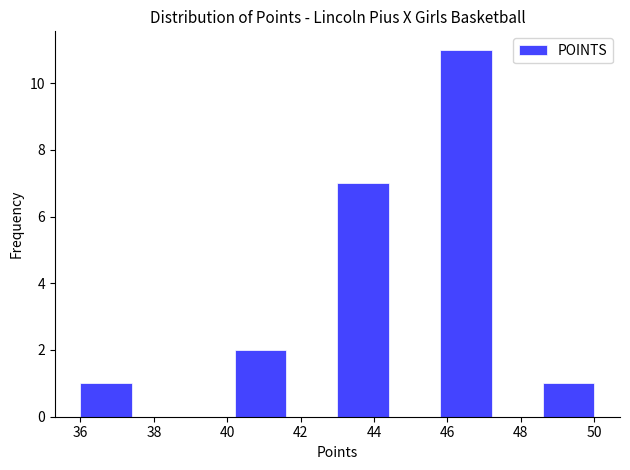

Reading left to right, transcribe this chart: for each bar, give the range it covers on the x-axis and its height. The values are not printed on the chart, so give them approximately, as read against the axis.

36.0 to 37.4: 1
37.4 to 38.8: 0
38.8 to 40.2: 0
40.2 to 41.6: 2
41.6 to 43.0: 0
43.0 to 44.4: 7
44.4 to 45.8: 0
45.8 to 47.2: 11
47.2 to 48.6: 0
48.6 to 50.0: 1